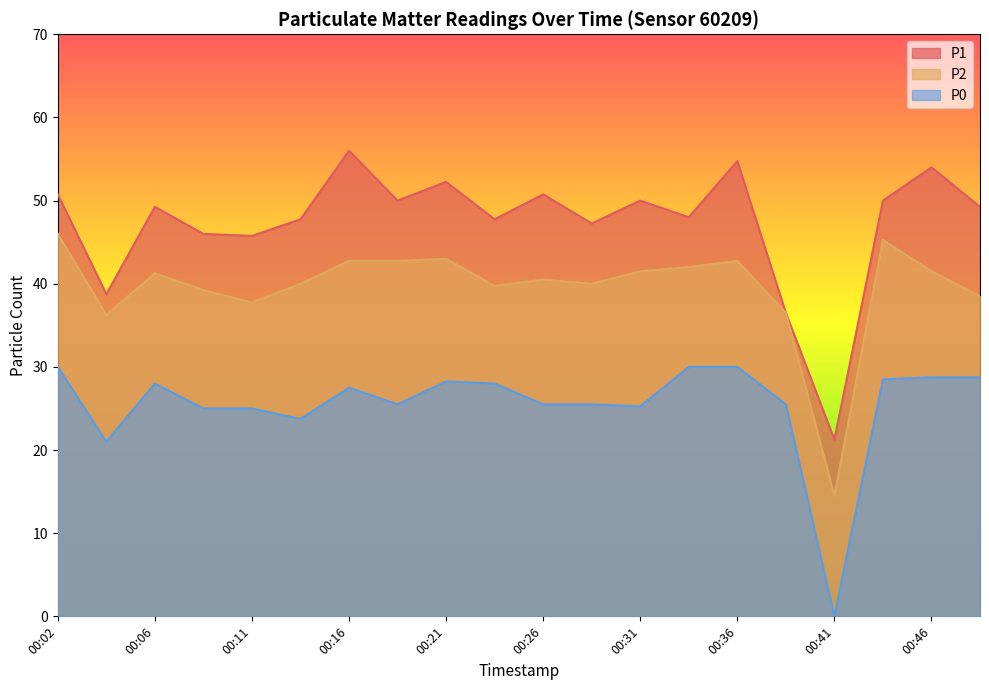

What is the spread (max minus min) of values at 00:14?

24.0